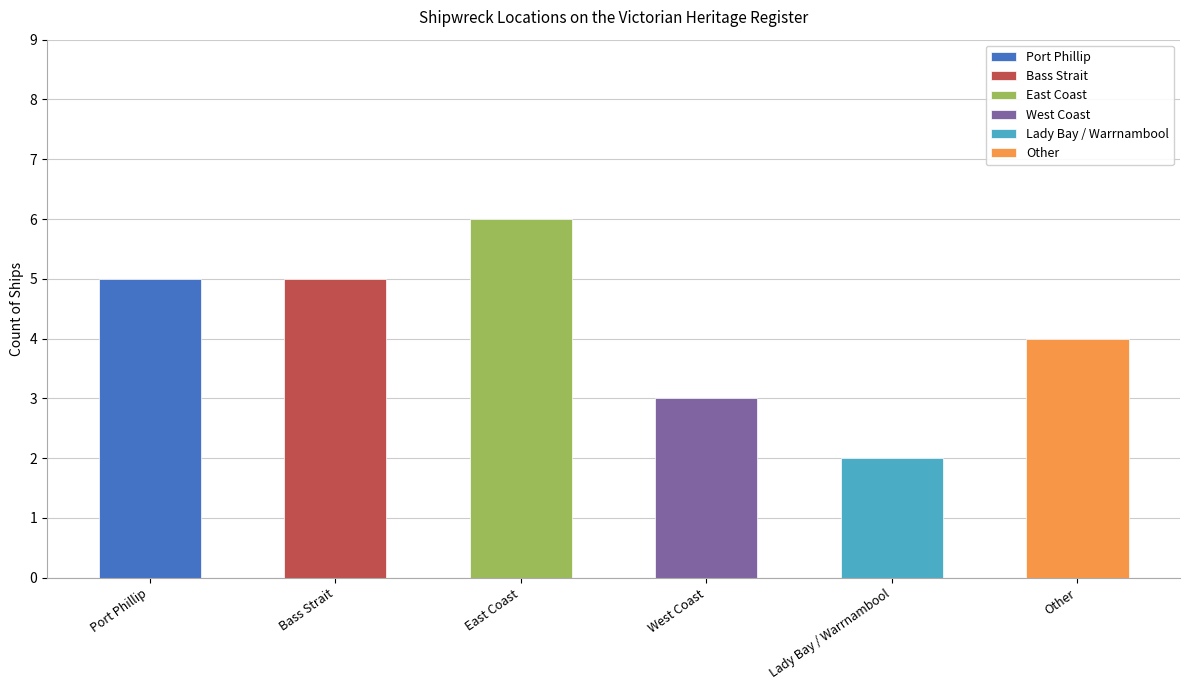

Rank the categories by value from highest to lowest.

East Coast, Port Phillip, Bass Strait, Other, West Coast, Lady Bay / Warrnambool